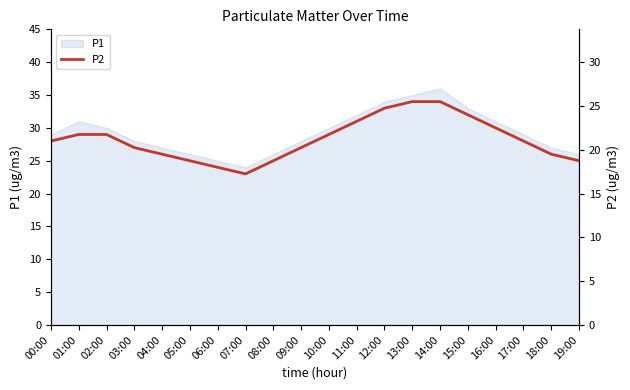

What is the difference between the maximum and minimum values?

11